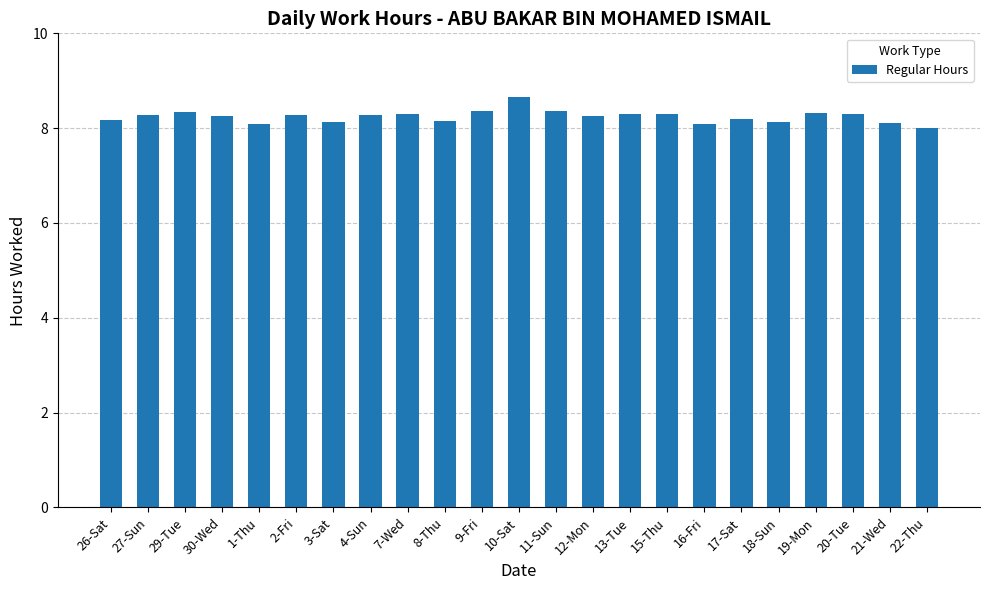

True or false: the data shows 14.2 at 29-Tue.

False